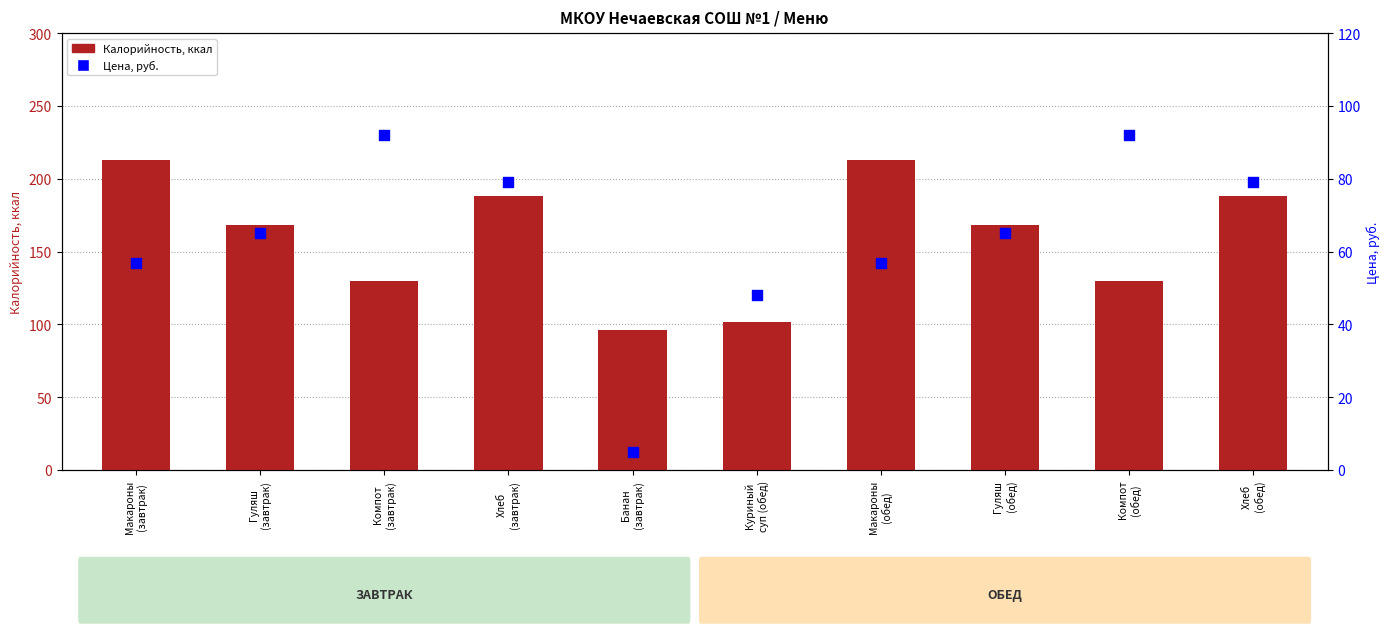

Which series has the widest spread of Y values?

Калорийность